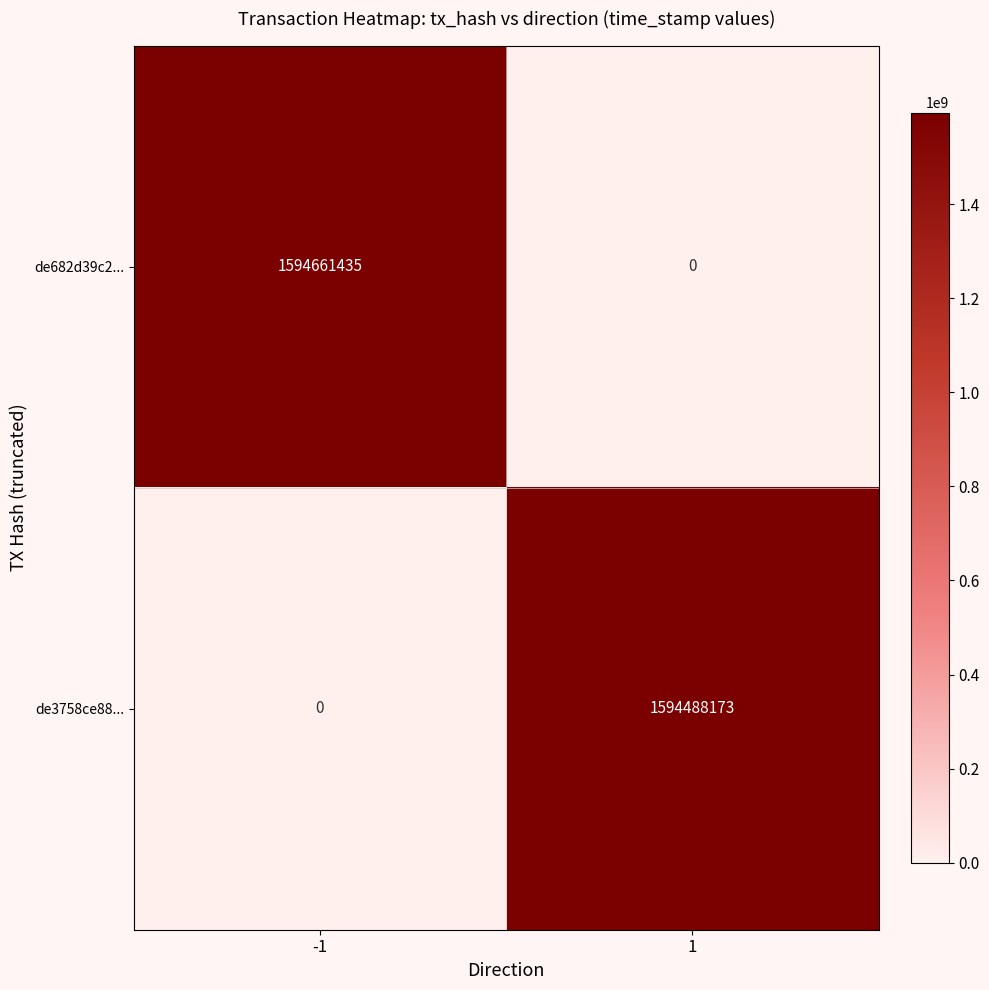

What is the total value across all series at -1?

1594661435